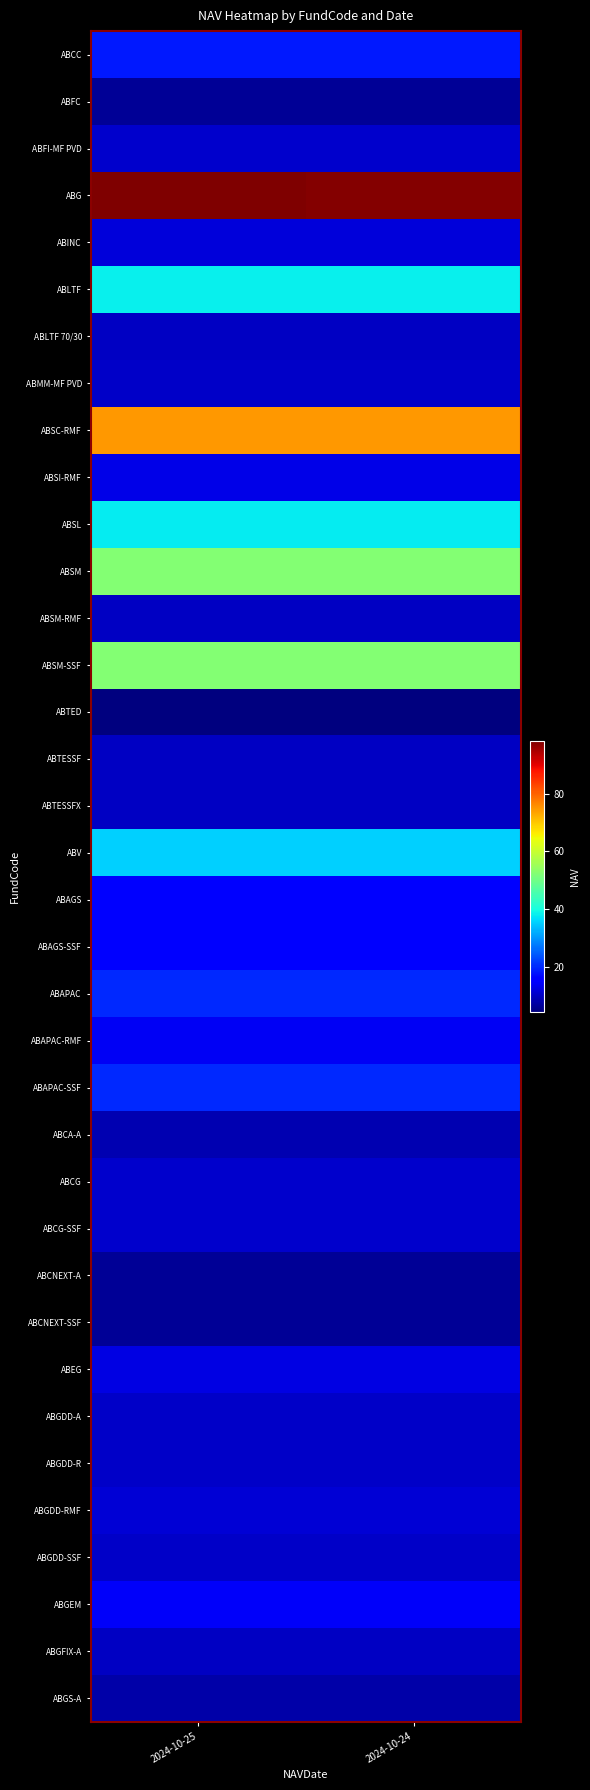

Rank the series by their maximum value, from highest to lowest.

ABG, ABSC-RMF, ABSM-SSF, ABSM, ABLTF, ABSL, ABV, ABAPAC, ABAPAC-SSF, ABCC, ABAGS-SSF, ABAGS, ABGEM, ABAPAC-RMF, ABSI-RMF, ABEG, ABINC, ABGDD-RMF, ABCG, ABCG-SSF, ABFI-MF PVD, ABMM-MF PVD, ABGDD-A, ABGDD-SSF, ABGDD-R, ABGFIX-A, ABTESSFX, ABTESSF, ABLTF 70/30, ABSM-RMF, ABCA-A, ABGS-A, ABCNEXT-SSF, ABFC, ABCNEXT-A, ABTED